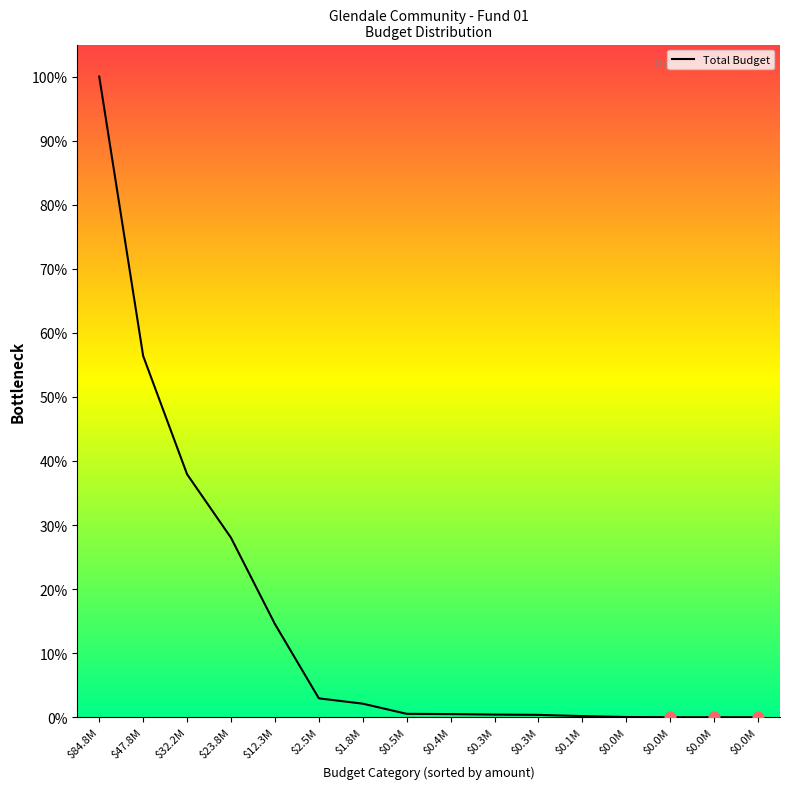

What is the change in value from $23.8M to $0.1M?

-27.8